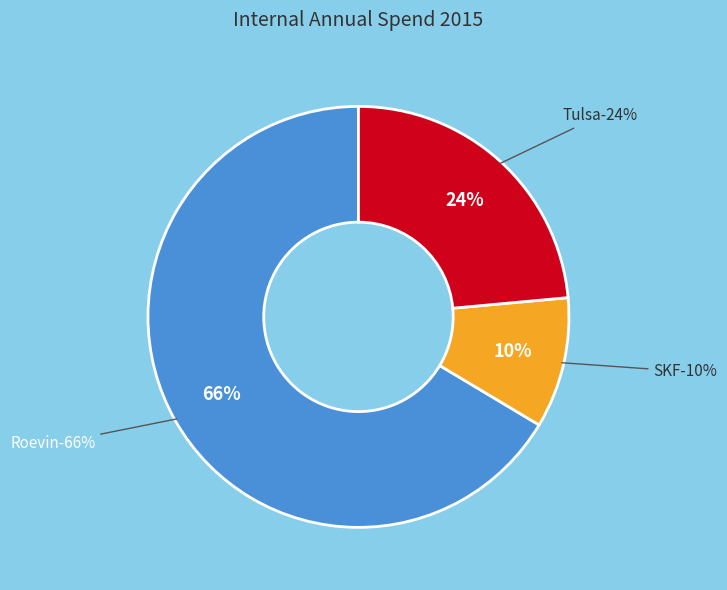

What percentage is the Roevin slice, to the nearest percent?

66%